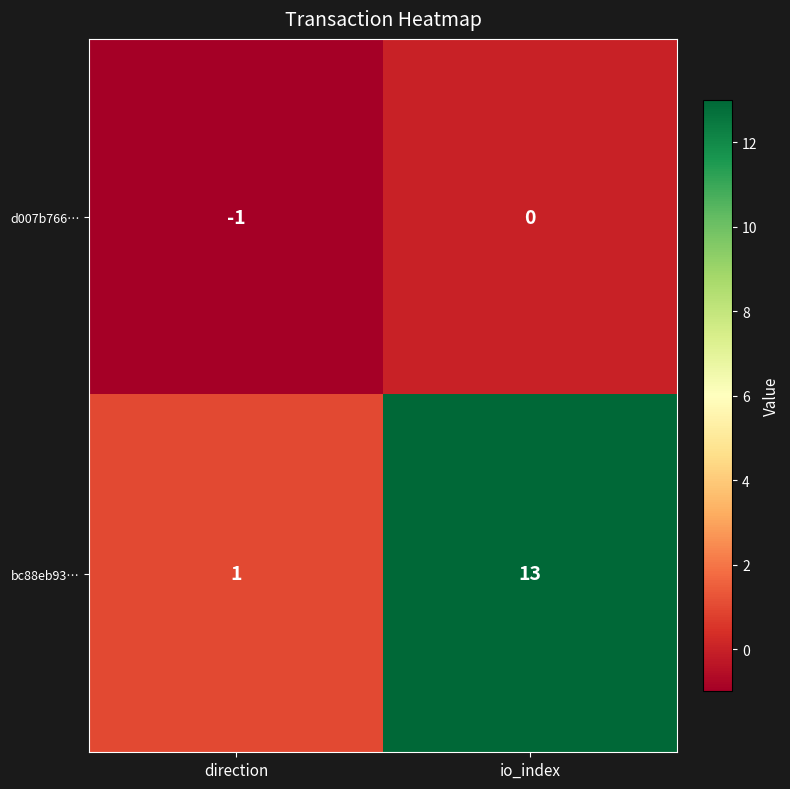

At how many categories does at least one series exceed 0?

2